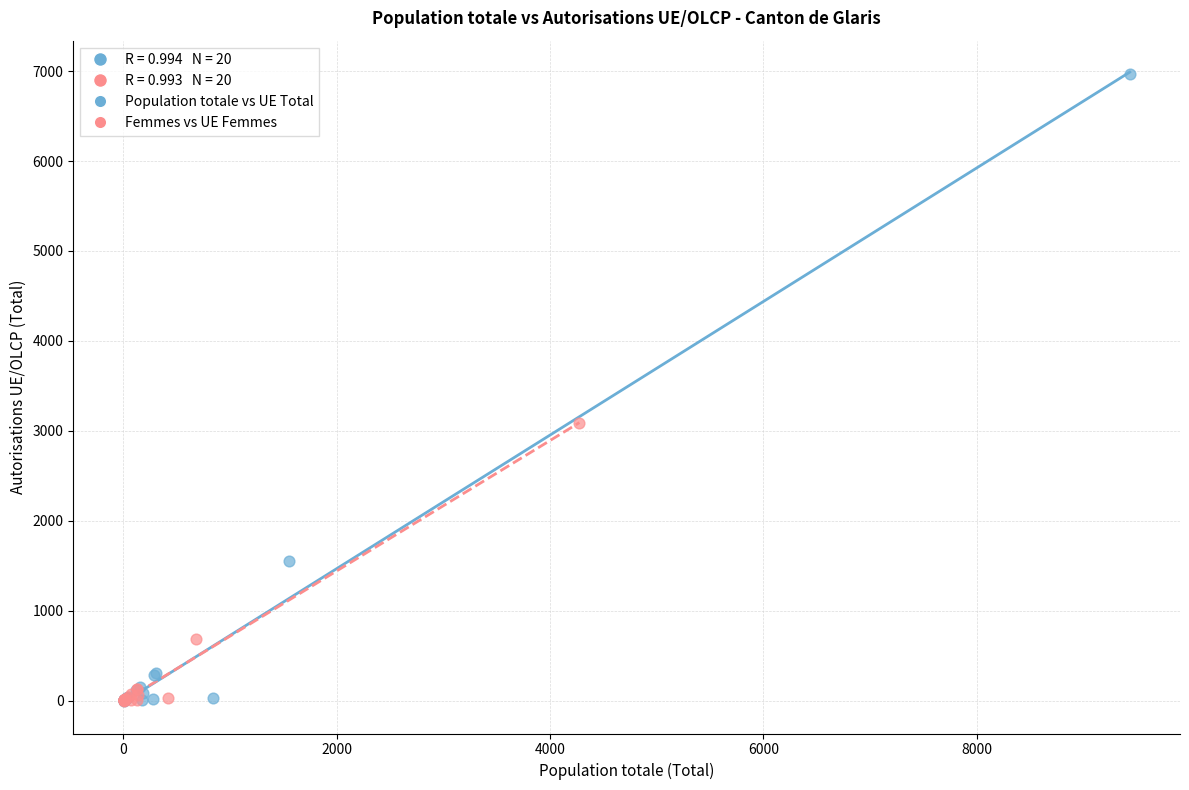

Which series has the largest Y range (max minus min)?

Population totale vs UE Total